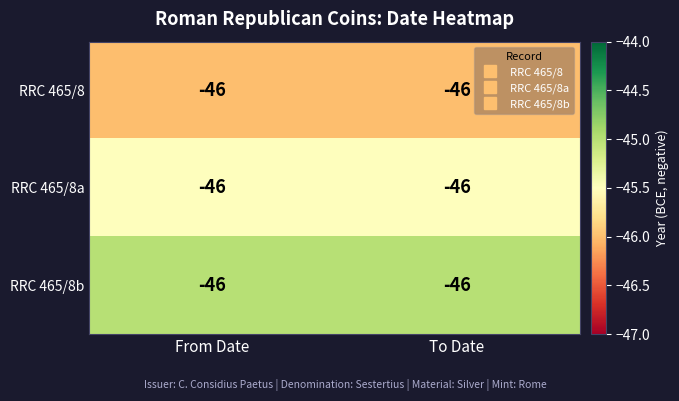

At which category is the sum across all series the highest?

From Date